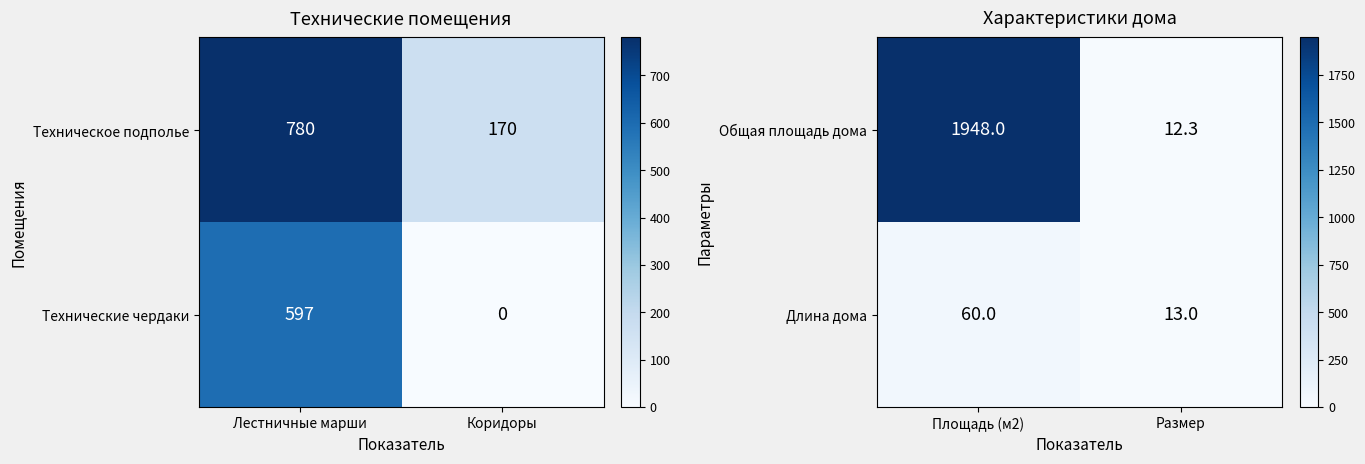

What is the minimum value for Общая площадь дома?

12.3